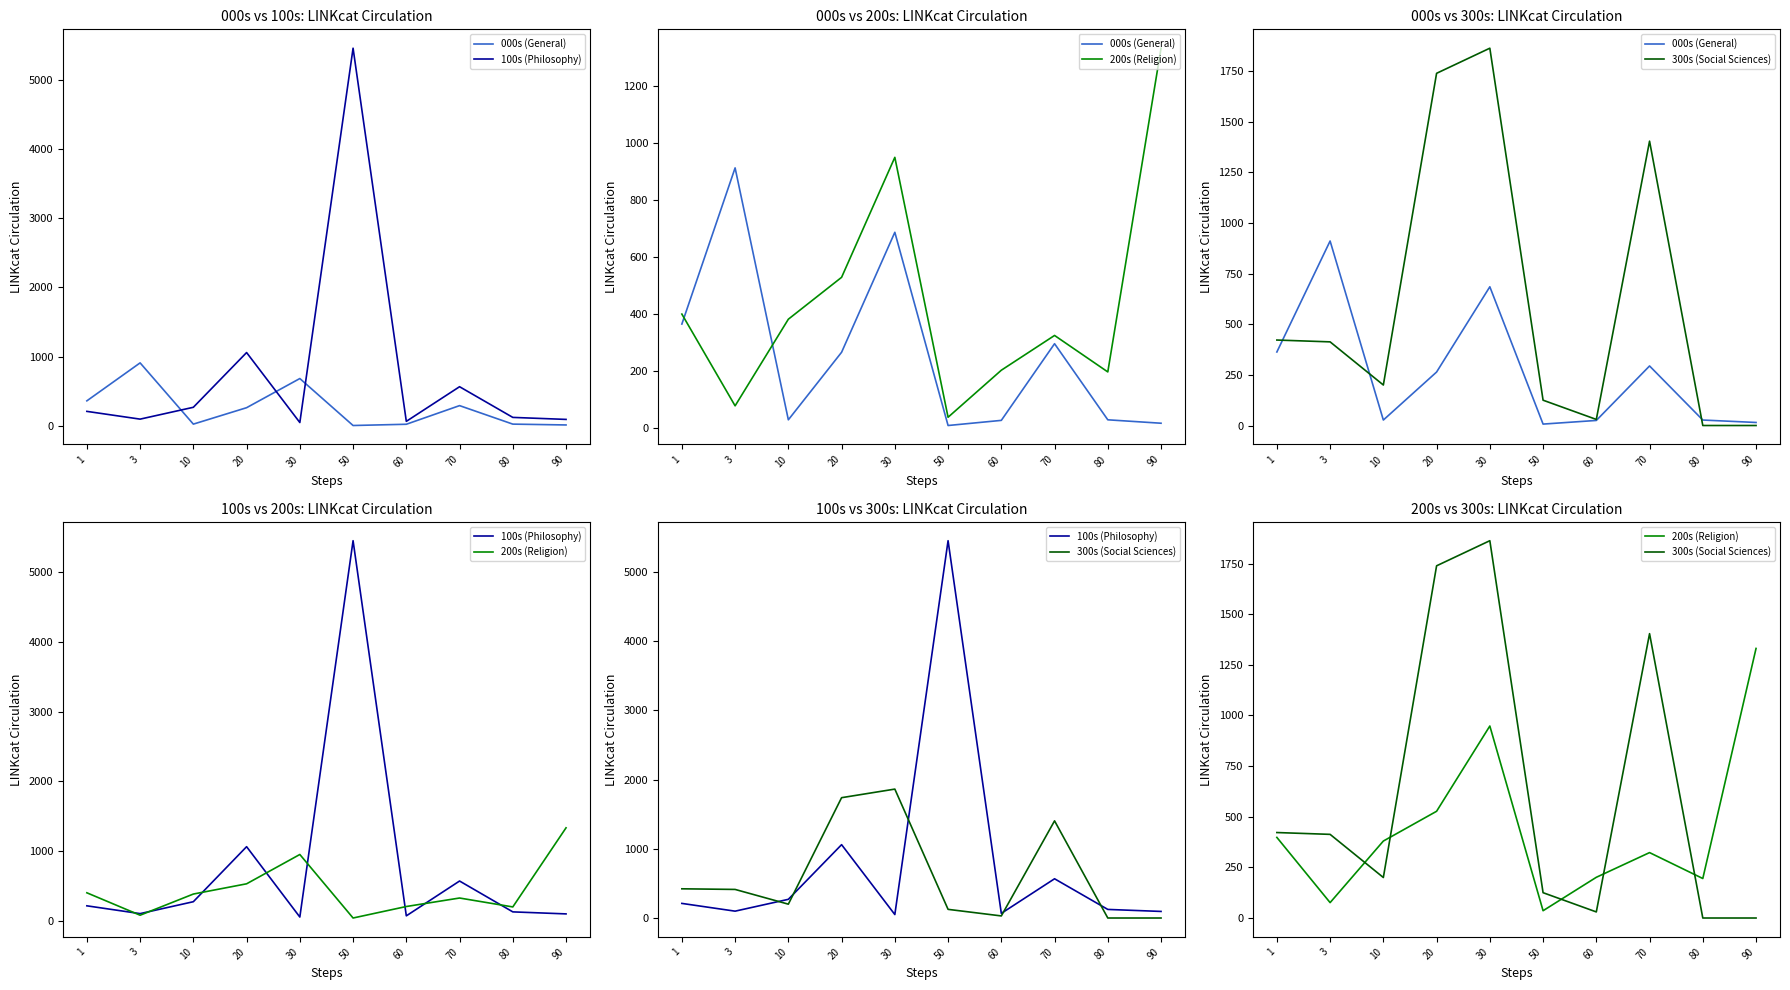

How many interior local peaks does the 200s (Religion) series have?

2